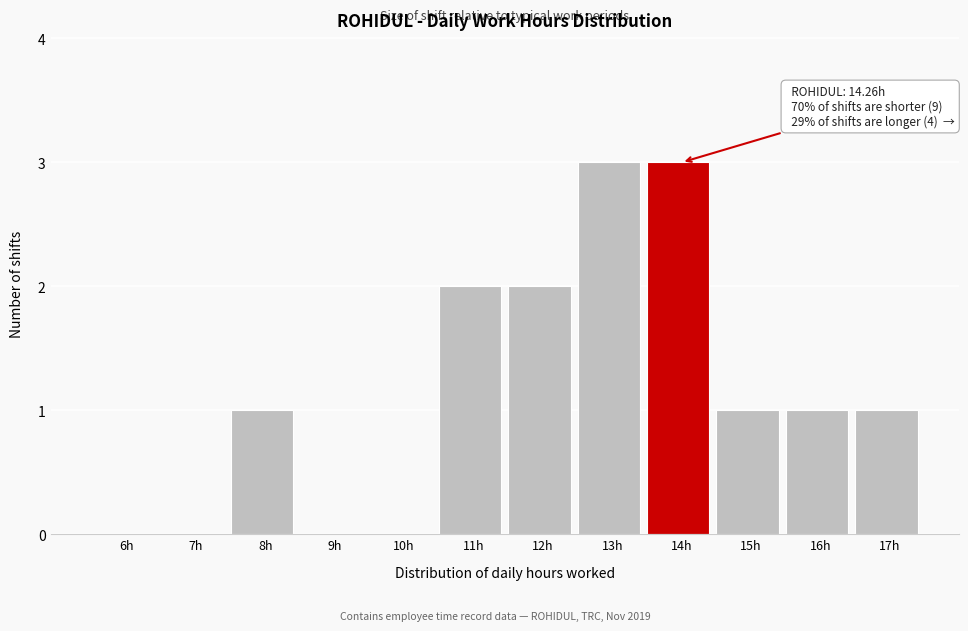

What is the maximum value shown in the chart?

3